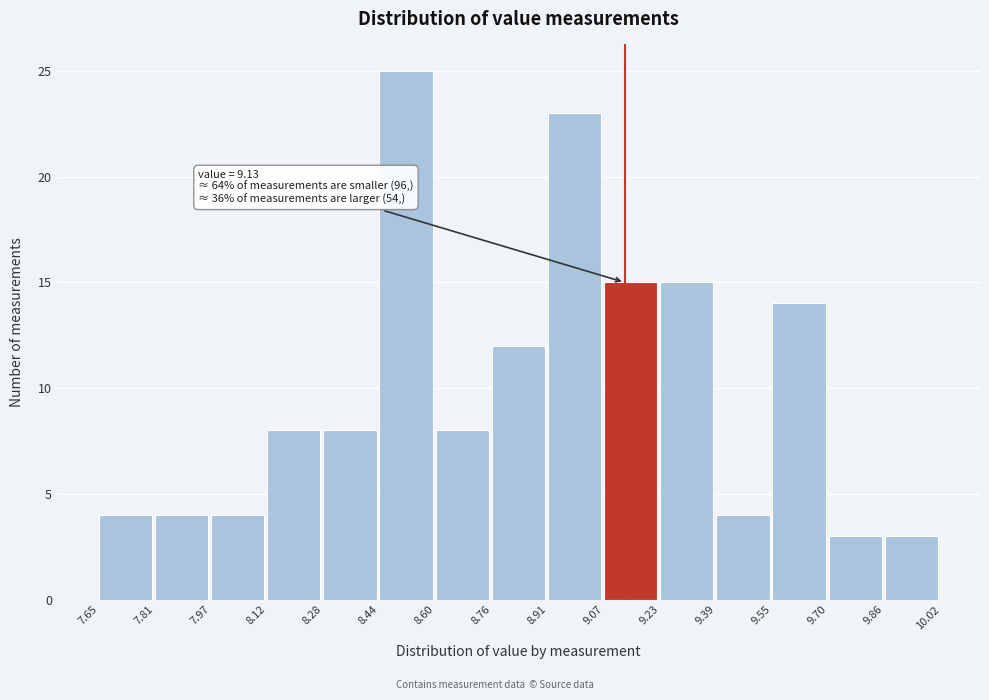

Over which range of the x-axis is the bar tallest?

8.44 to 8.60